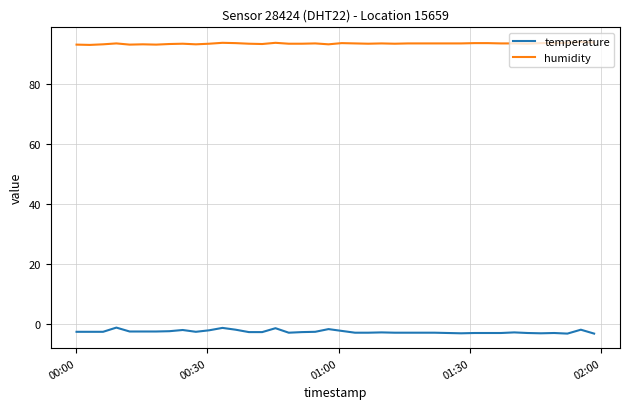

True or false: humidity and temperature cross at least once.

False